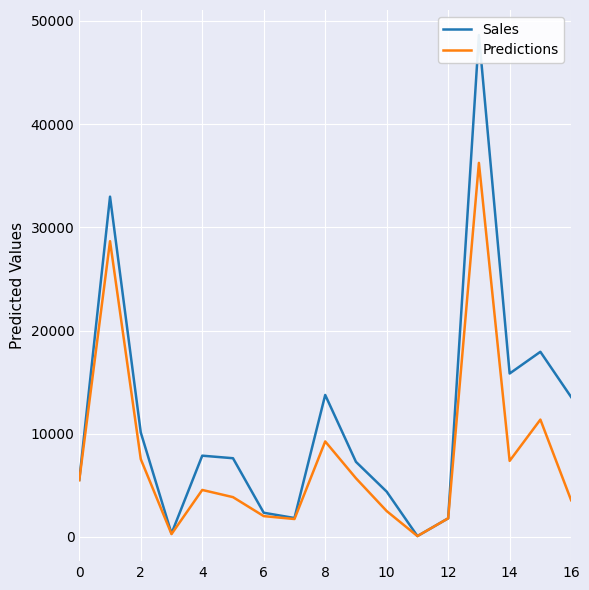

What is the highest value of the Predictions series?

36248